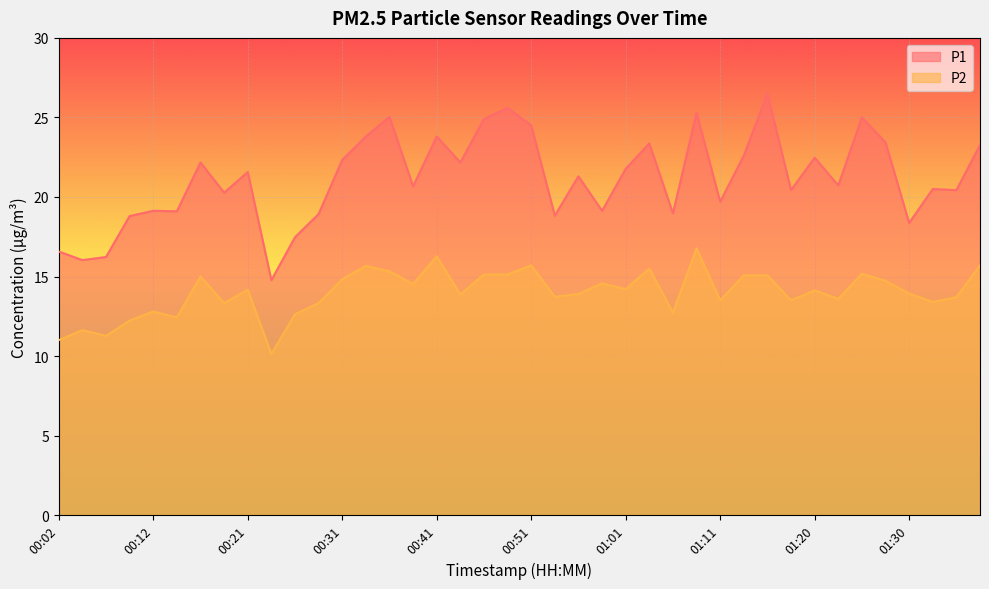

What is the total value across all series at 00:14?

31.5